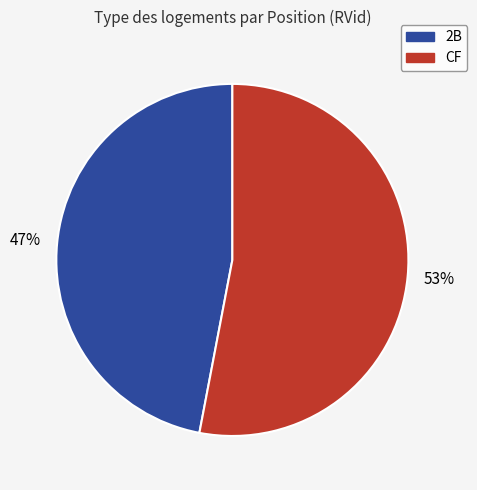

To the nearest percent, what is the average slice percentage?

50%